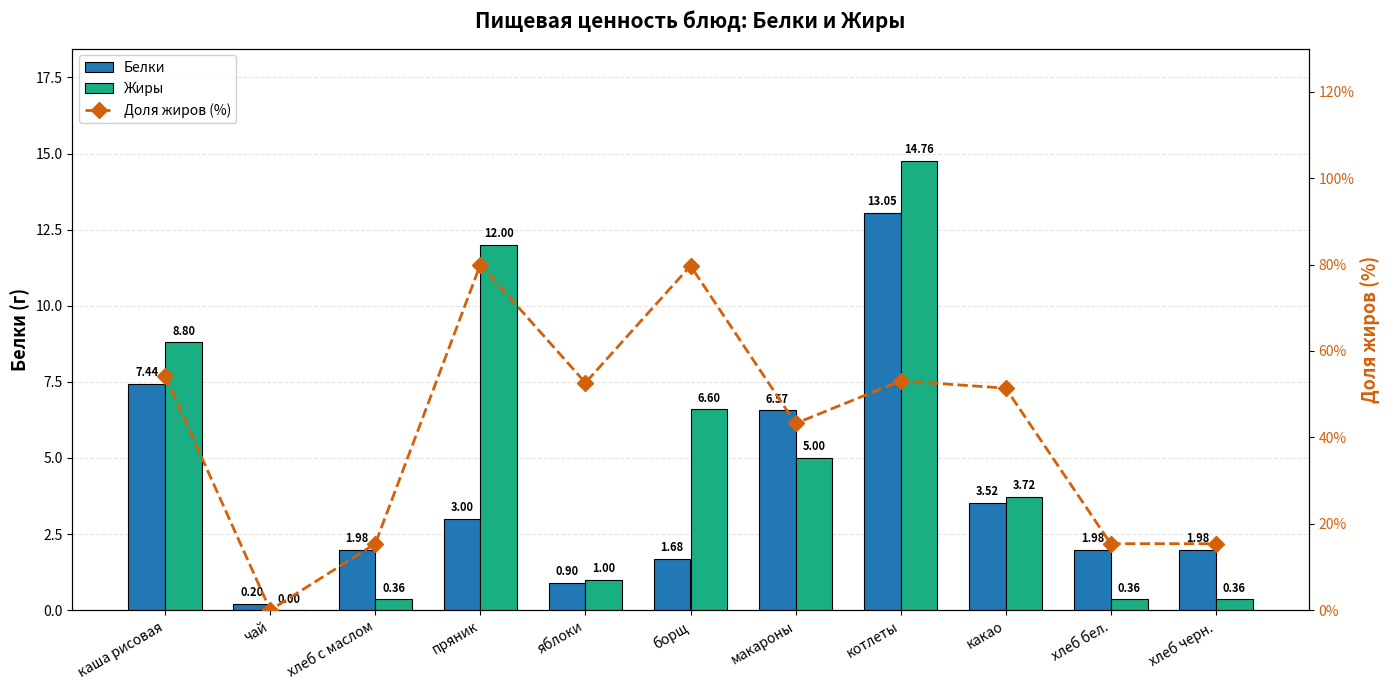

The value of Жиры at хлеб бел. is 0.6. True or false?

False